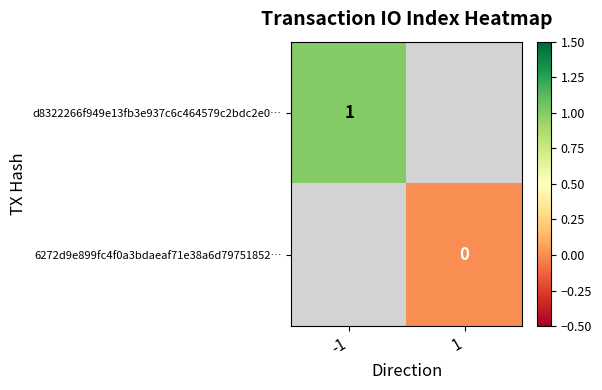

Between -1 and 1, which is larger?

1